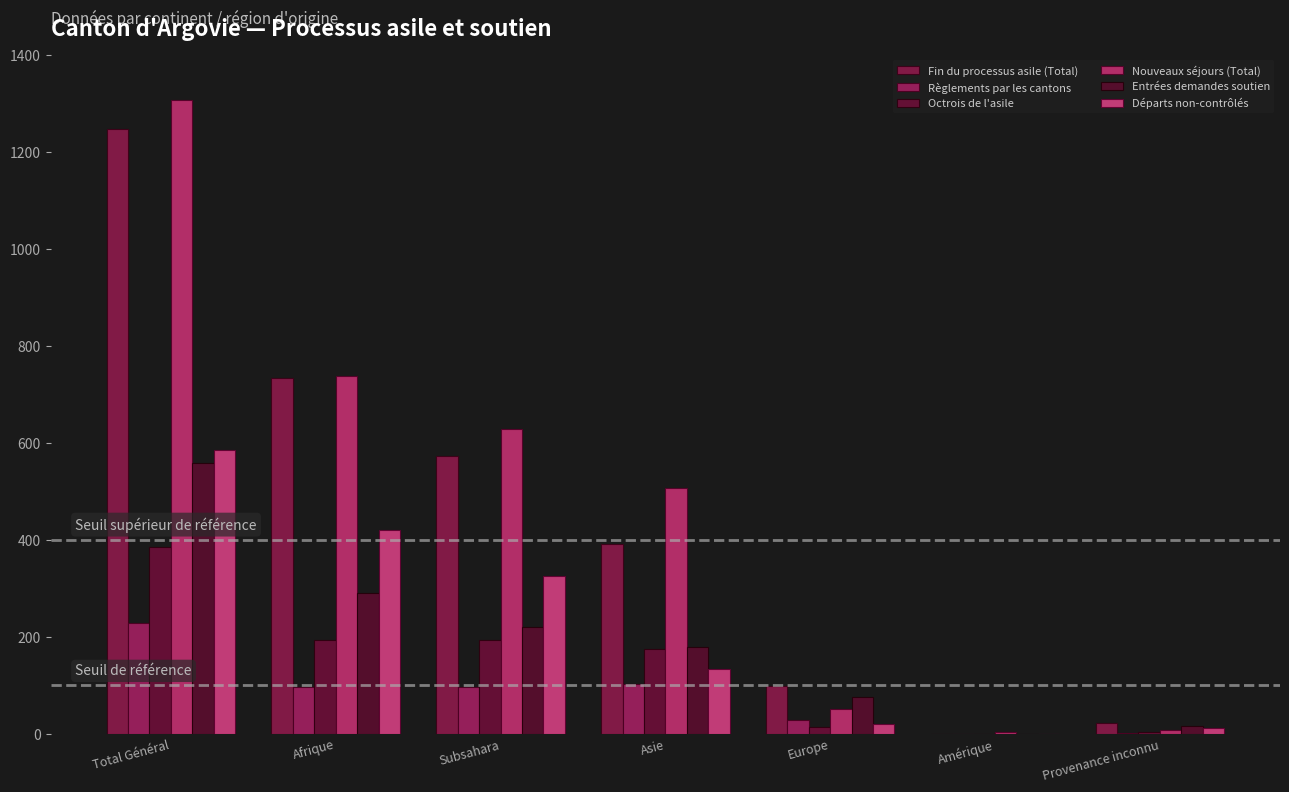

How many values in Fin du processus asile (Total) are above zero?

6